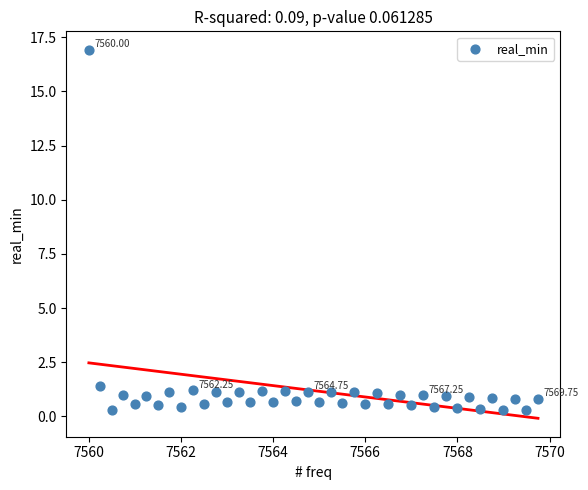

What is the range of Y values (max minus min)?

16.7